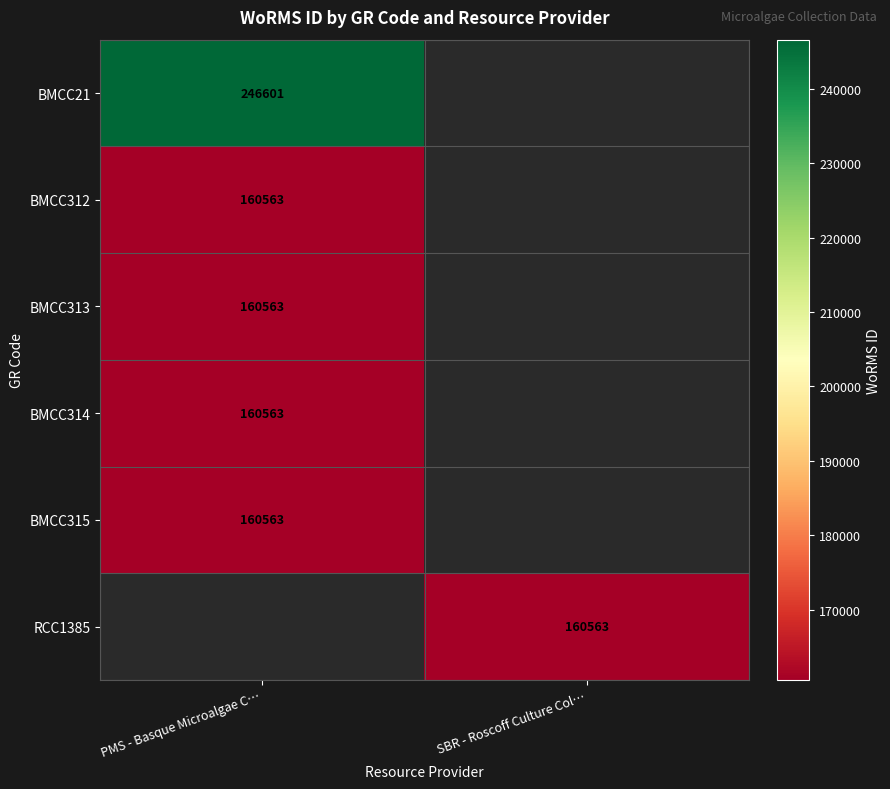

The BMCC314 series shows 89299 at PMS - Basque Microalgae C…. True or false?

False